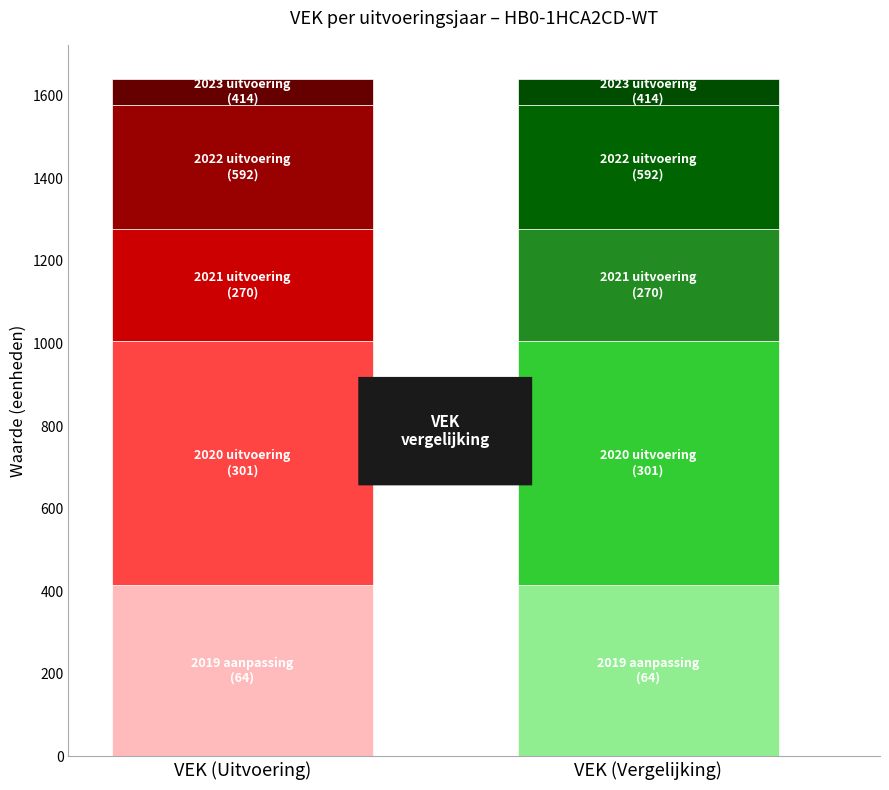

Which label corresponds to the smallest value in the chart?

2023 uitvoering